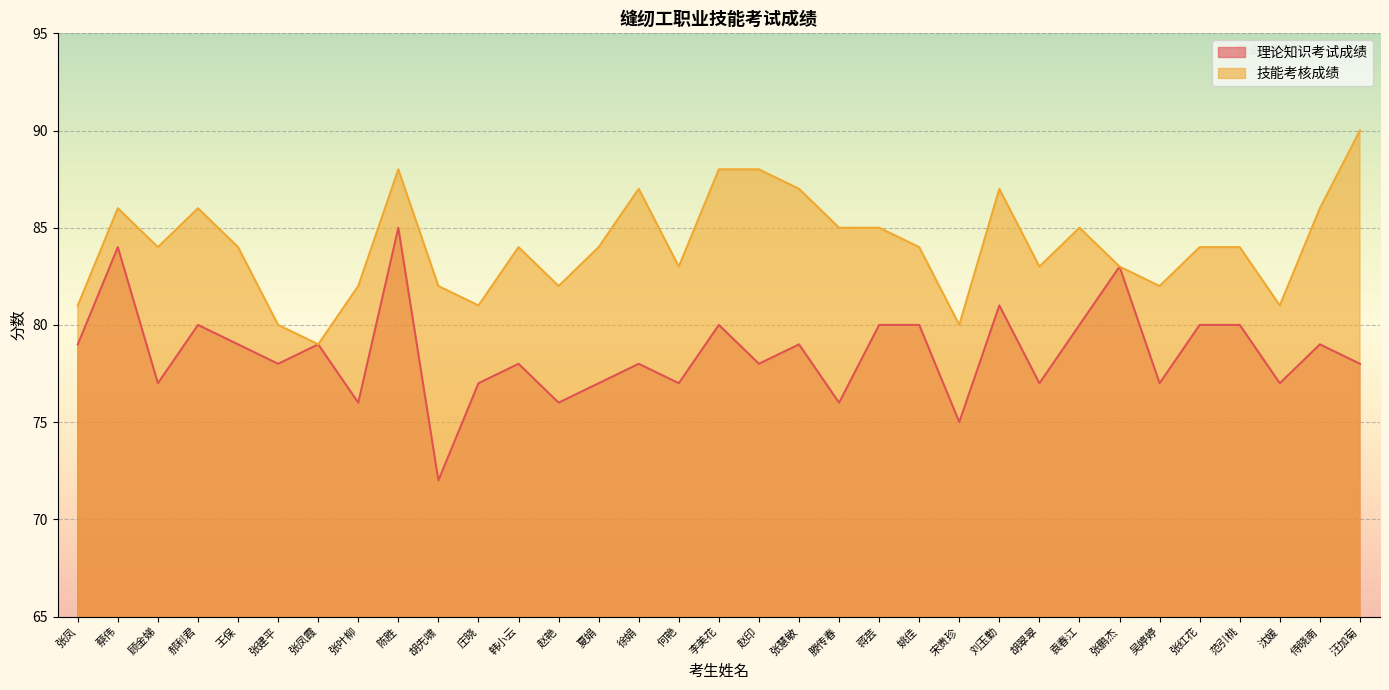

Does the chart display data point markers on the line(s)?

No